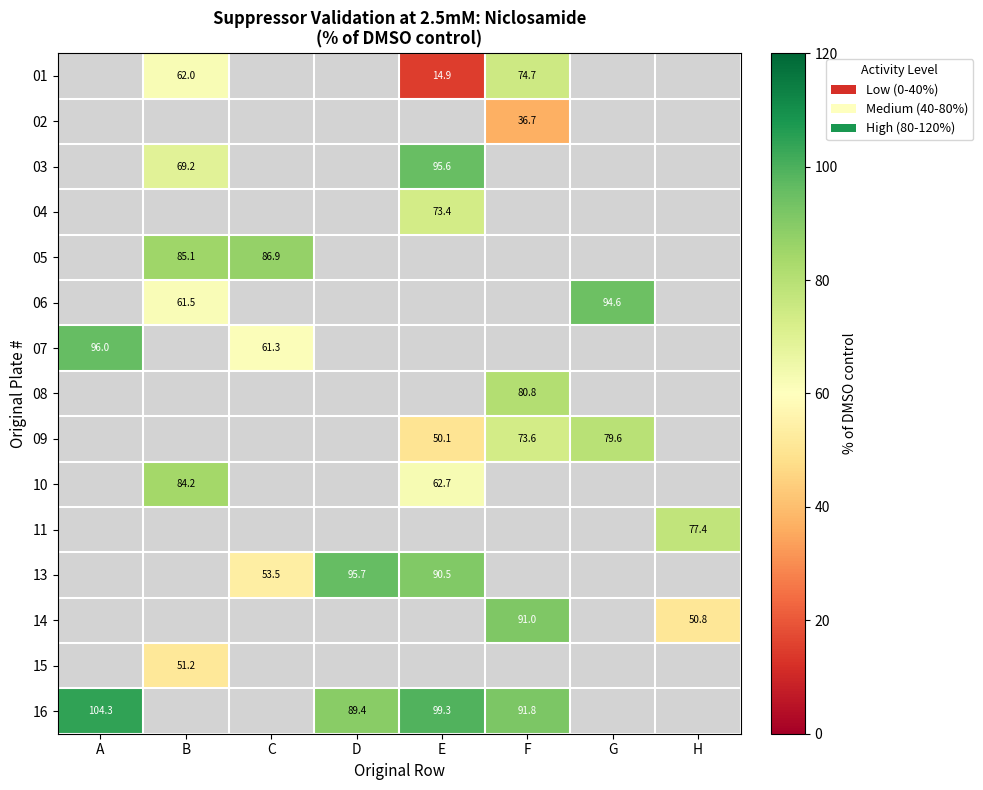

Is the value of 15 at H greater than the value of 09 at E?

No